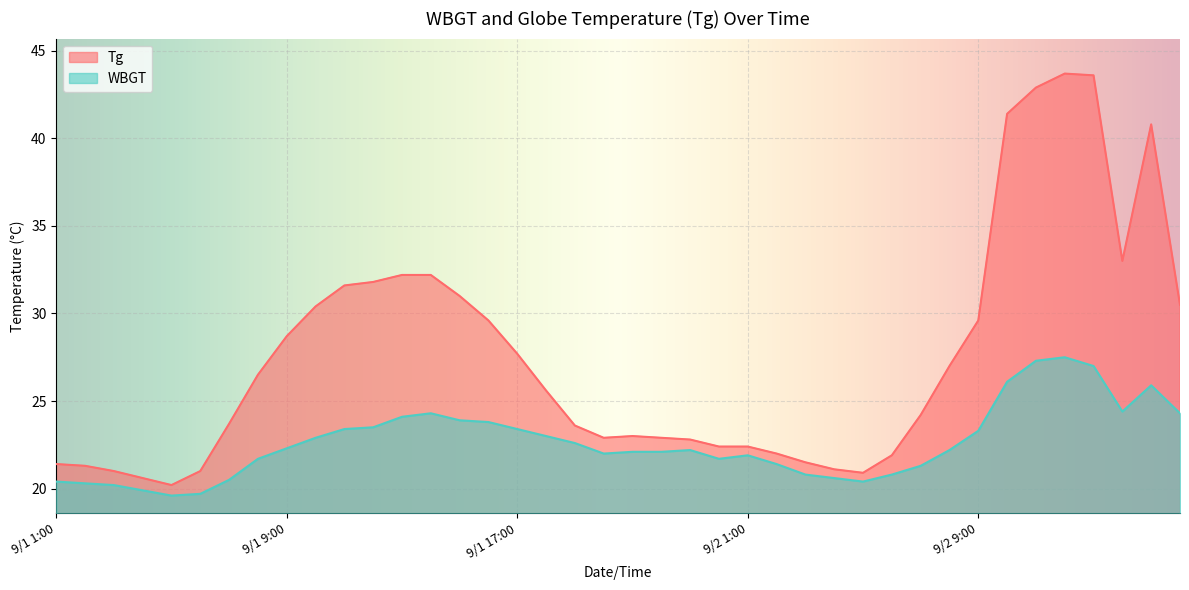

What is the maximum value shown in the chart?

43.7